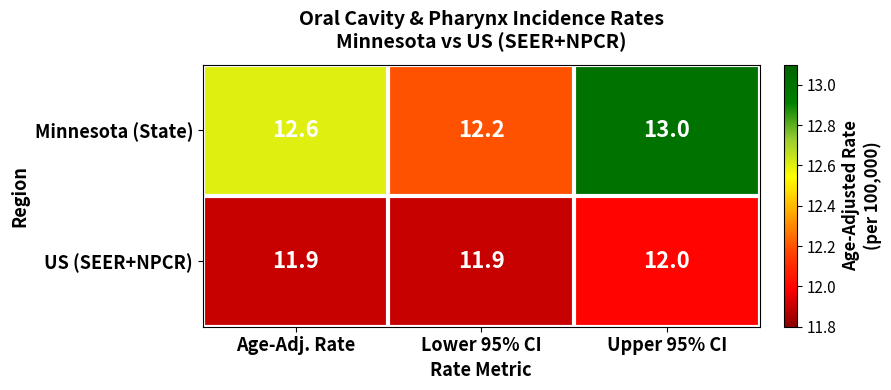

What is the maximum value shown in the chart?

13.0